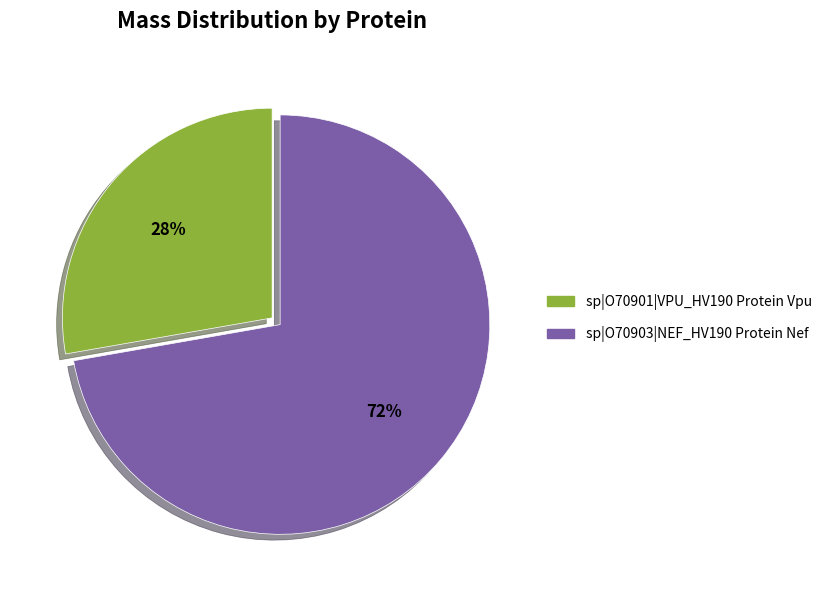

How many slices are in this pie chart?

2